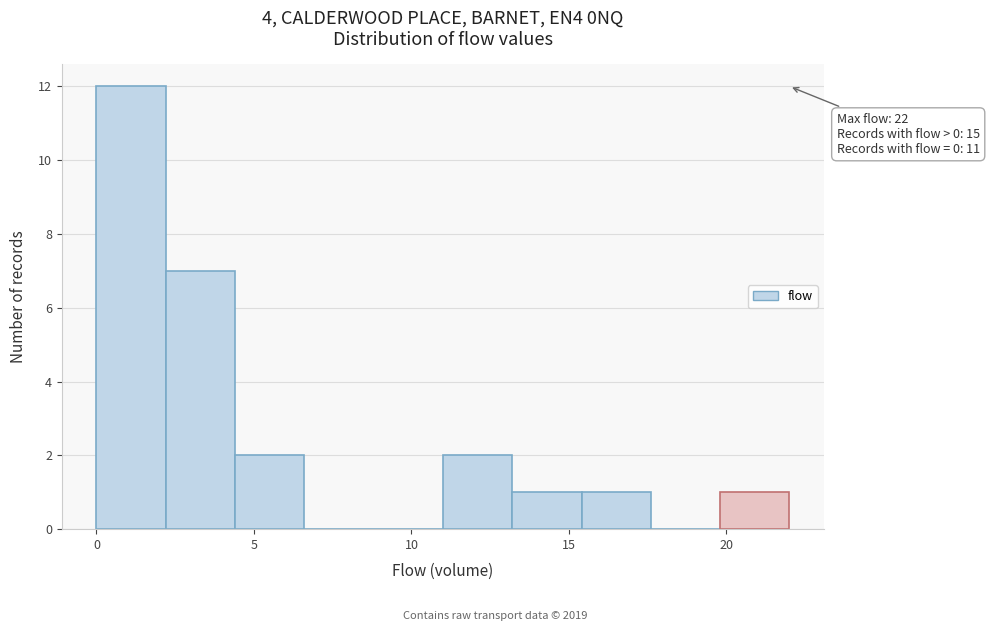

Which range on the x-axis has the tallest bar?

0.0 to 2.2